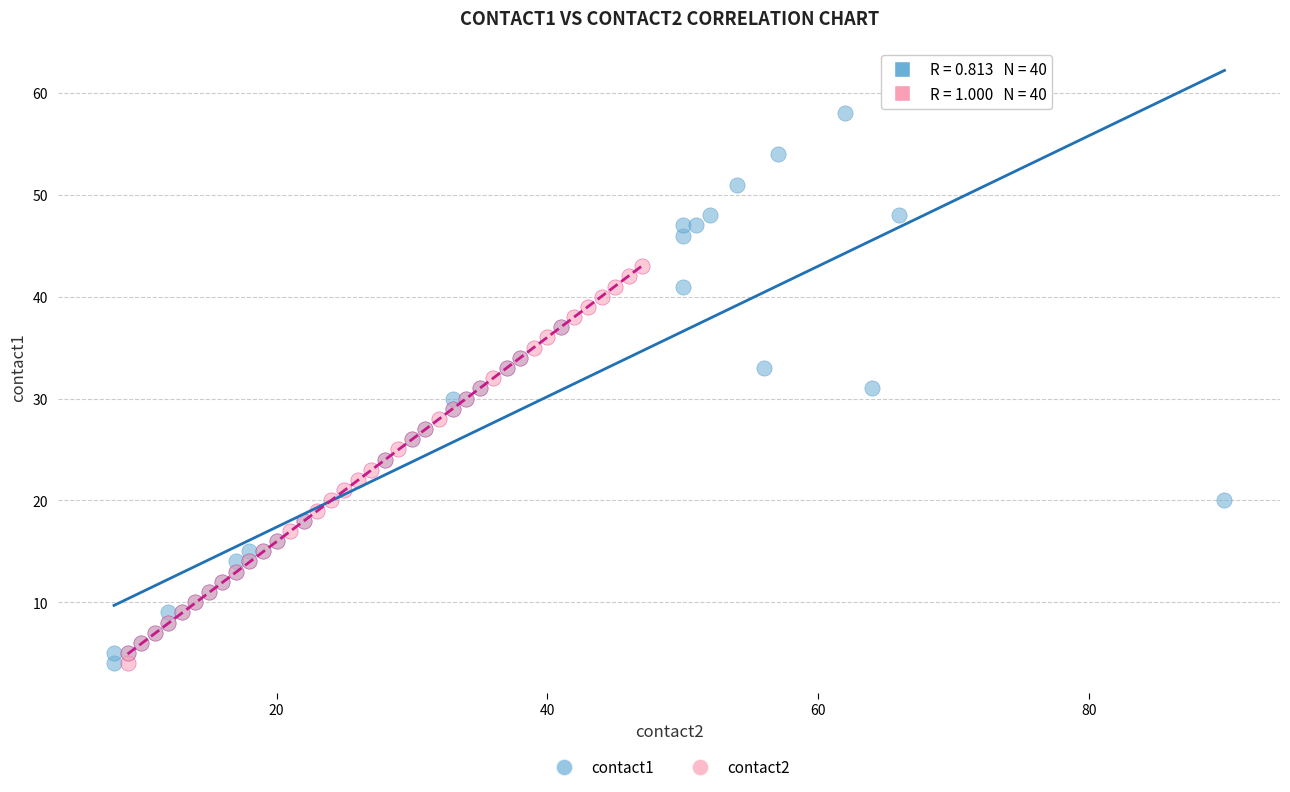

Which series reaches the maximum Y coordinate?

contact1